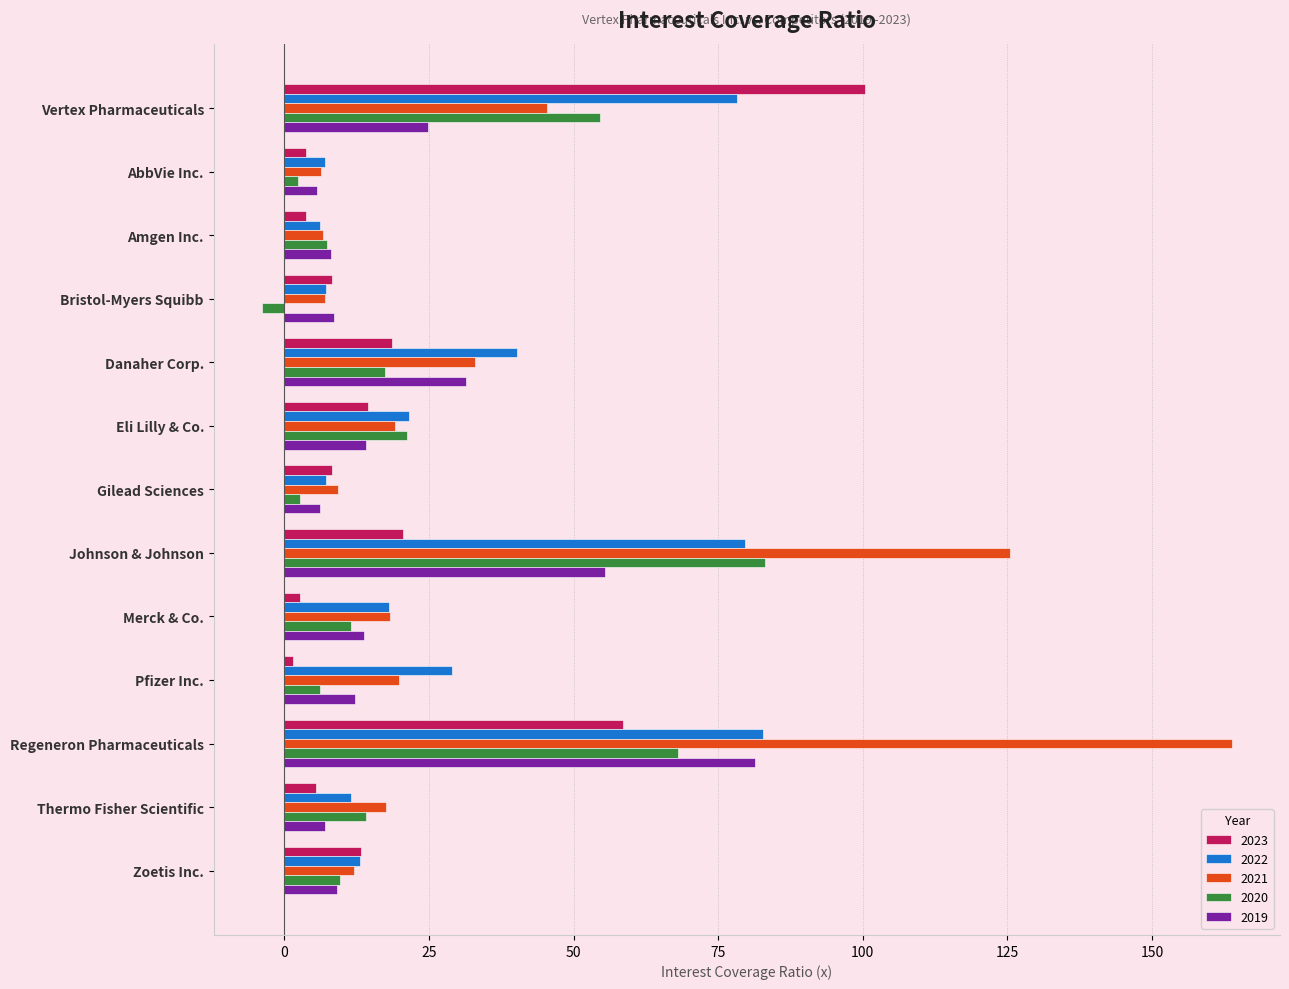

Which series has the largest range (max minus min)?

2021